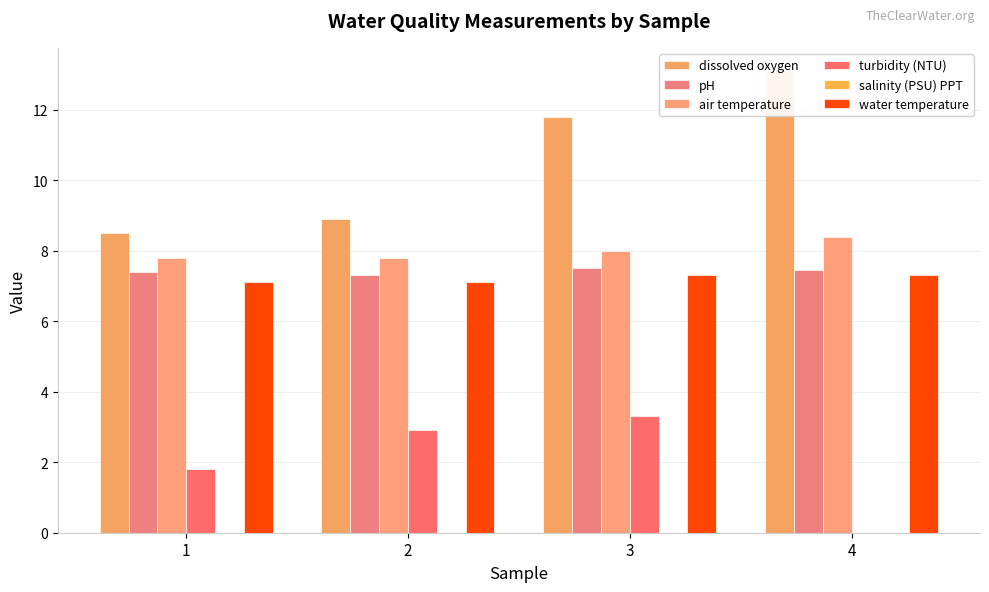

Is the value of pH at 3 greater than the value of salinity (PSU) PPT at 2?

Yes